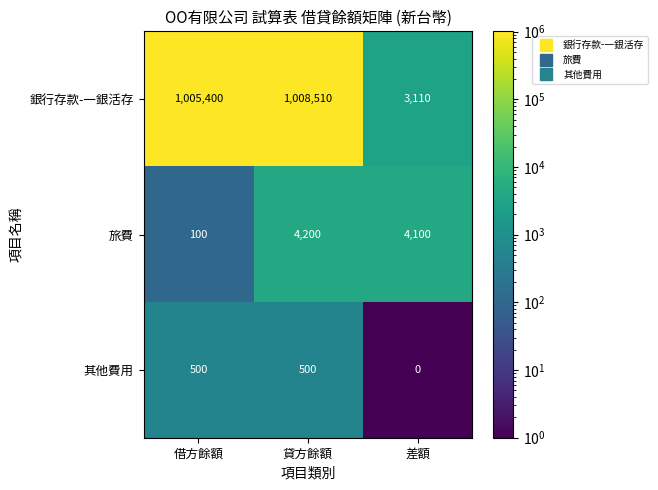

How many data points does each series have?

3